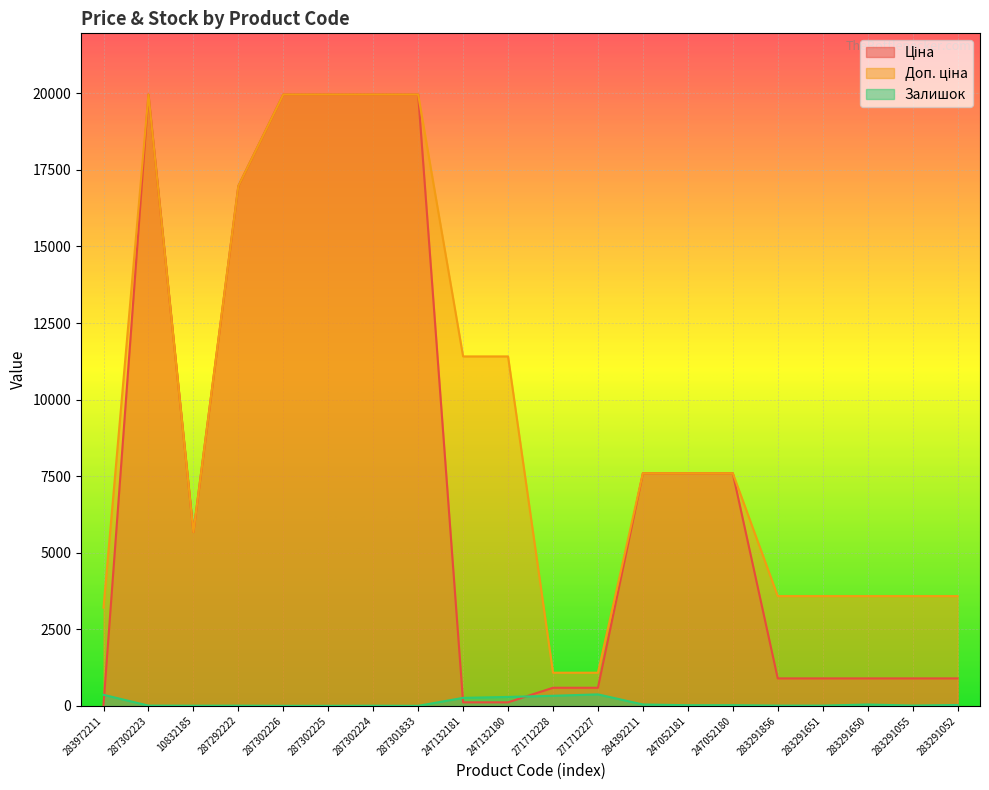

Reading left to right, list all the values displayed in this chart.

Ціна: 32.0	19964.2	5673.8	16976.3	19964.2	19964.2	19964.2	19964.2	114.1	114.1	589.9	589.9	7596.5	7596.5	7596.5	895.9	895.9	895.9	895.9	895.9
Доп. ціна: 3205.0	19964.2	5673.8	16976.3	19964.2	19964.2	19964.2	19964.2	11410.0	11410.0	1081.7	1081.7	7596.5	7596.5	7596.5	3583.6	3583.6	3583.6	3583.6	3583.6
Залишок: 360.0	7.0	4.0	5.0	0.0	0.0	3.0	0.0	260.0	290.0	328.0	374.0	44.0	20.0	21.0	7.0	7.0	43.0	9.0	27.0